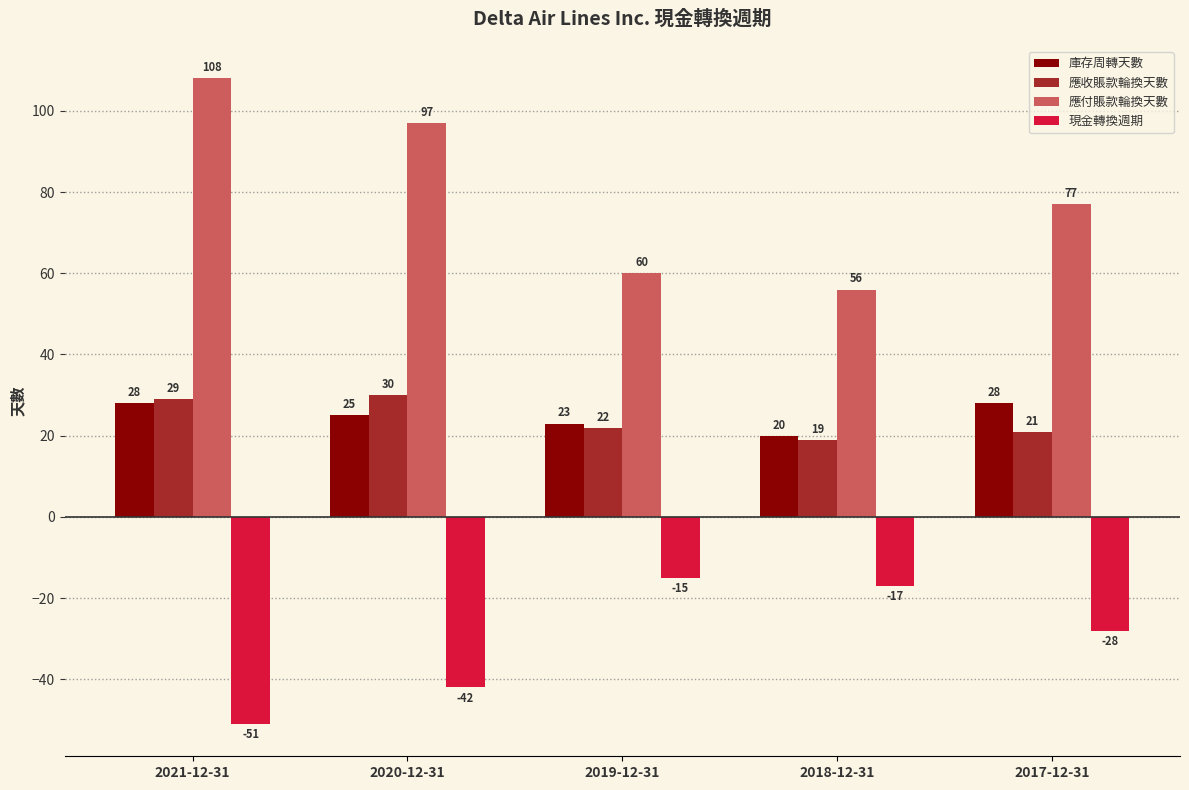

Rank the series at 2019-12-31 from lowest to highest value.

現金轉換週期, 應收賬款輪換天數, 庫存周轉天數, 應付賬款輪換天數